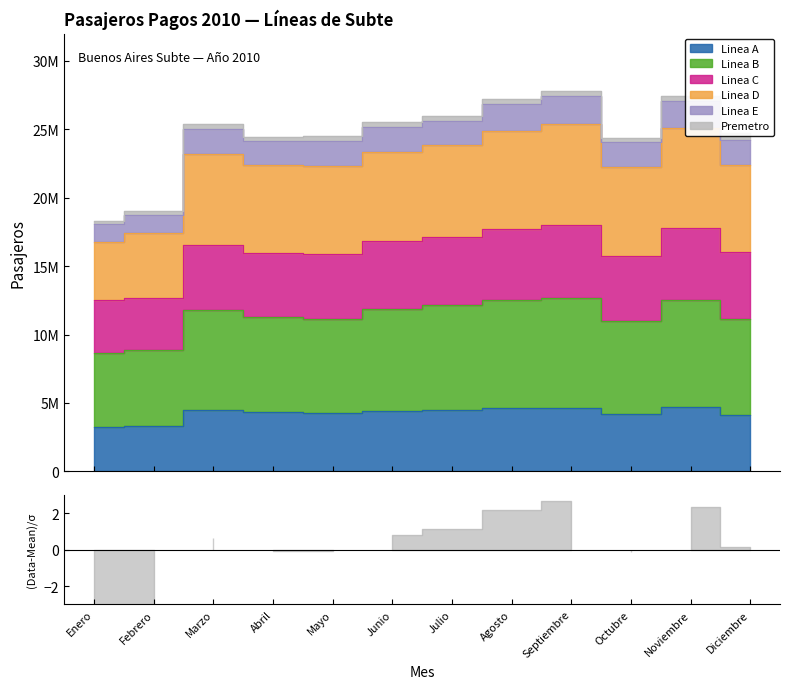

How many values in the Linea A series exceed 4435151?

5